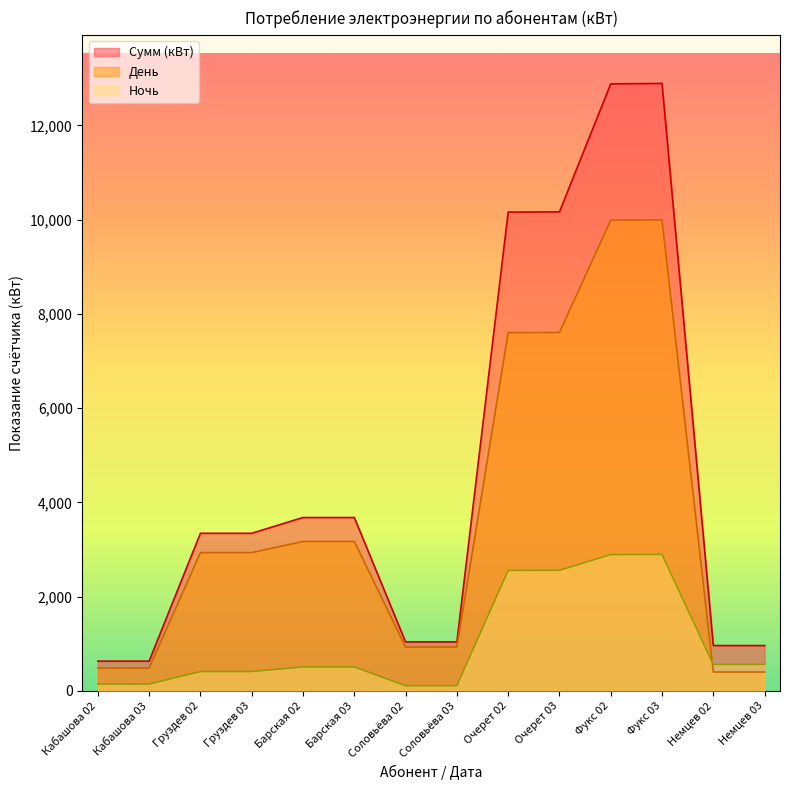

How many data points in День are less than 2935?

6